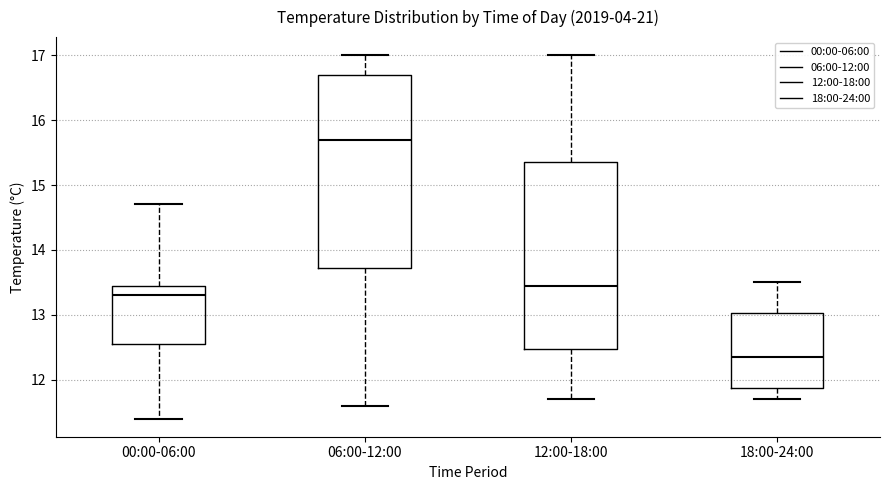

Which box's median line is the lowest?

18:00-24:00